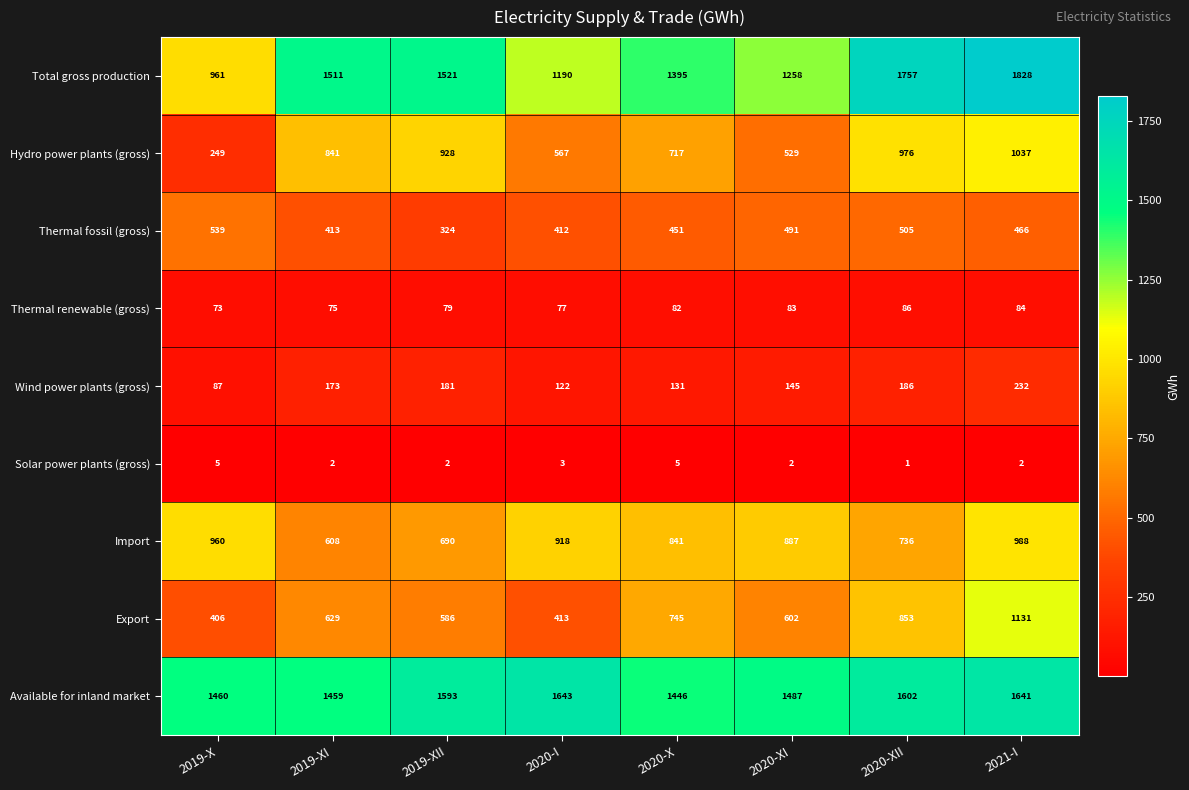

The Thermal renewable (gross) series shows 86 at 2020-XII. True or false?

True